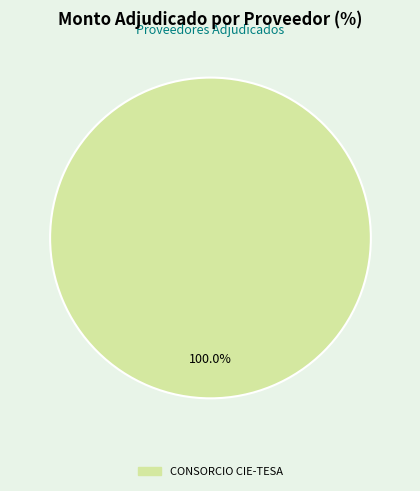

Is there a majority slice in this chart?

Yes